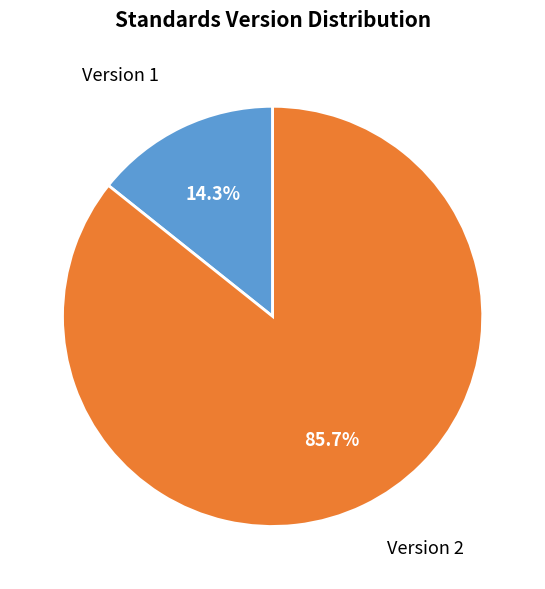

Rank the categories by value from highest to lowest.

Version 2, Version 1